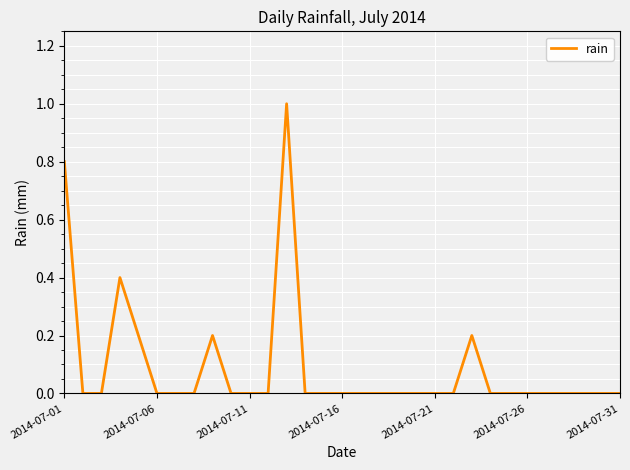

What is the sum of all values?

2.8